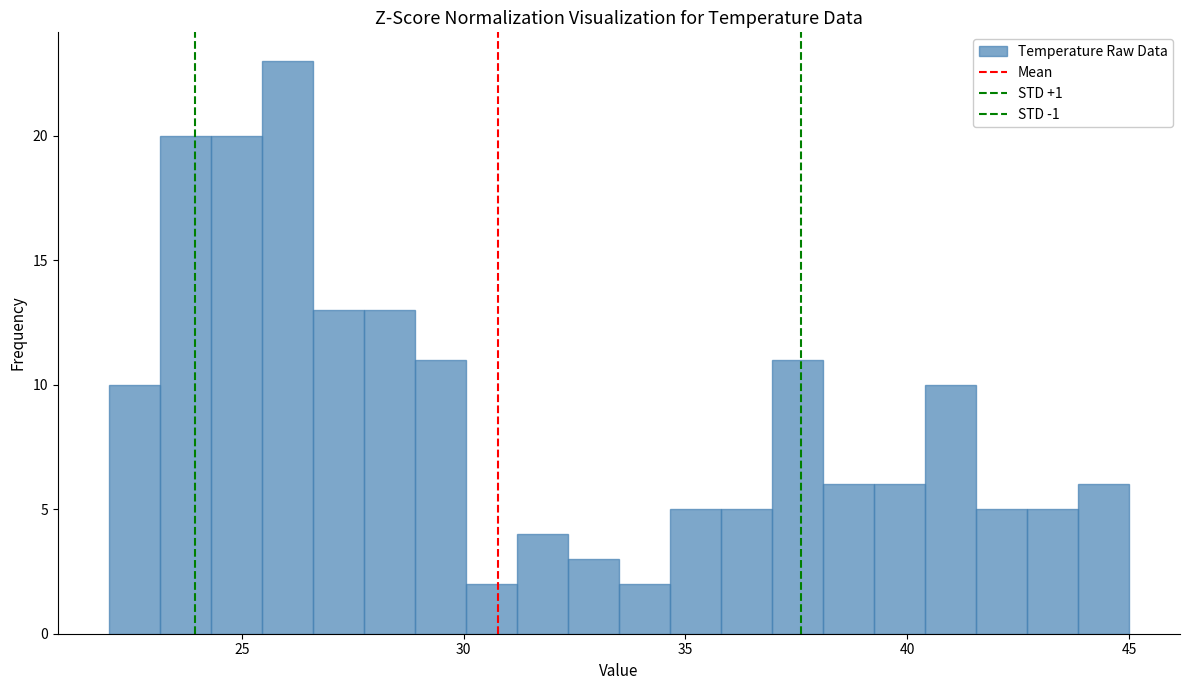

Around what value on the x-axis is the tallest bar? Give the approximate position of its centre, as read against the axis.

26.0